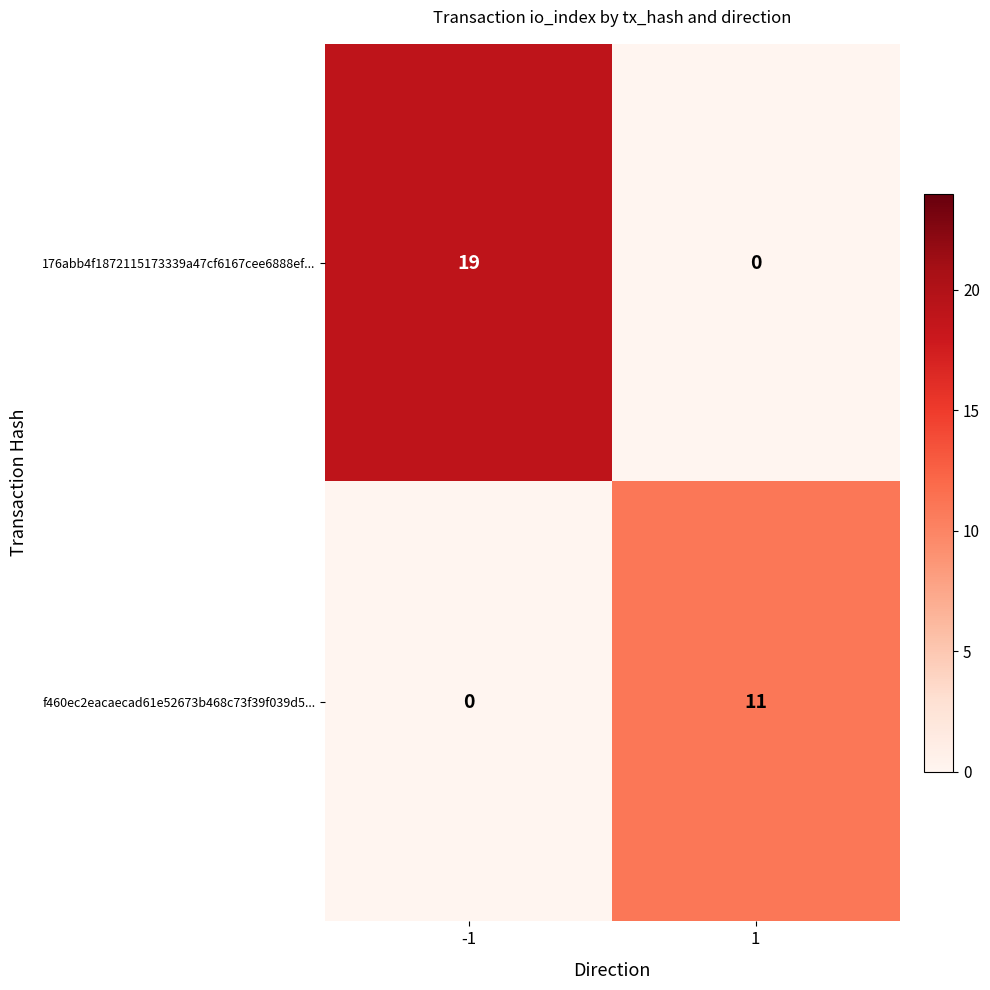

The f460ec2eacaecad61e52673b468c73f39f039d5... series shows 4 at 1. True or false?

False